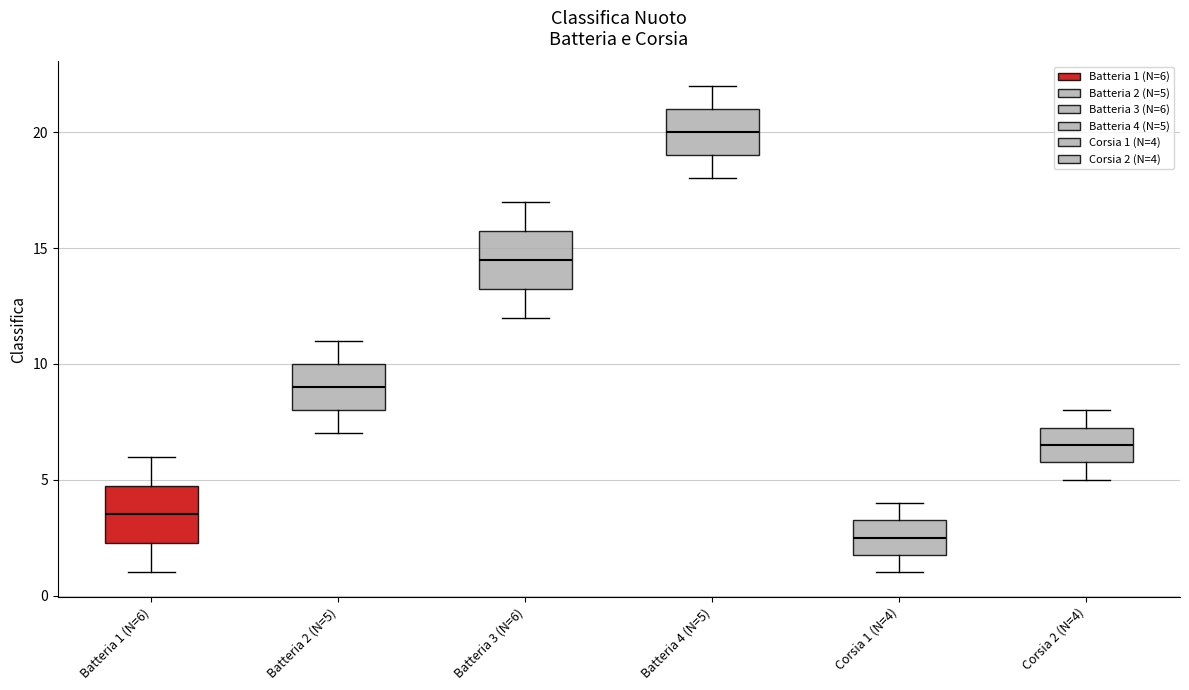

Reading left to right, read every box against the y-axis: the position of its median line, the range the box covers, and the ends of its whiskers. The values are not printed on the chart, so give them approximately, as read against the axis.

Batteria 1 (N=6): median 3.5, box 2.5 to 5.0, whiskers 1.0 to 6.0
Batteria 2 (N=5): median 9.0, box 8.0 to 10.0, whiskers 7.0 to 11.0
Batteria 3 (N=6): median 14.5, box 13.5 to 16.0, whiskers 12.0 to 17.0
Batteria 4 (N=5): median 20.0, box 19.0 to 21.0, whiskers 18.0 to 22.0
Corsia 1 (N=4): median 2.5, box 2.0 to 3.5, whiskers 1.0 to 4.0
Corsia 2 (N=4): median 6.5, box 6.0 to 7.5, whiskers 5.0 to 8.0